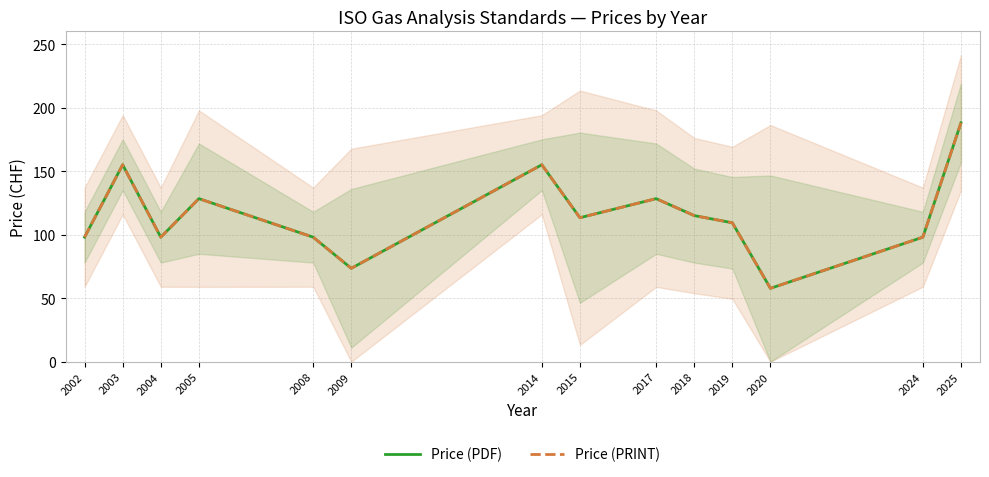

Does the chart display data point markers on the line(s)?

No